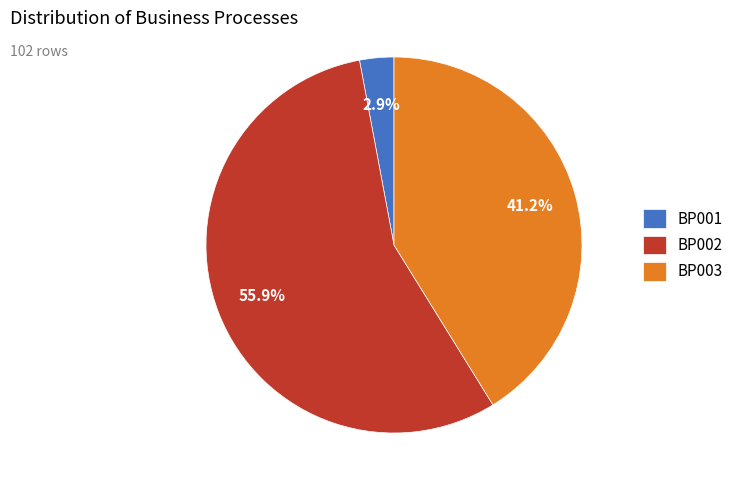

Is BP002 the majority of the pie?

Yes